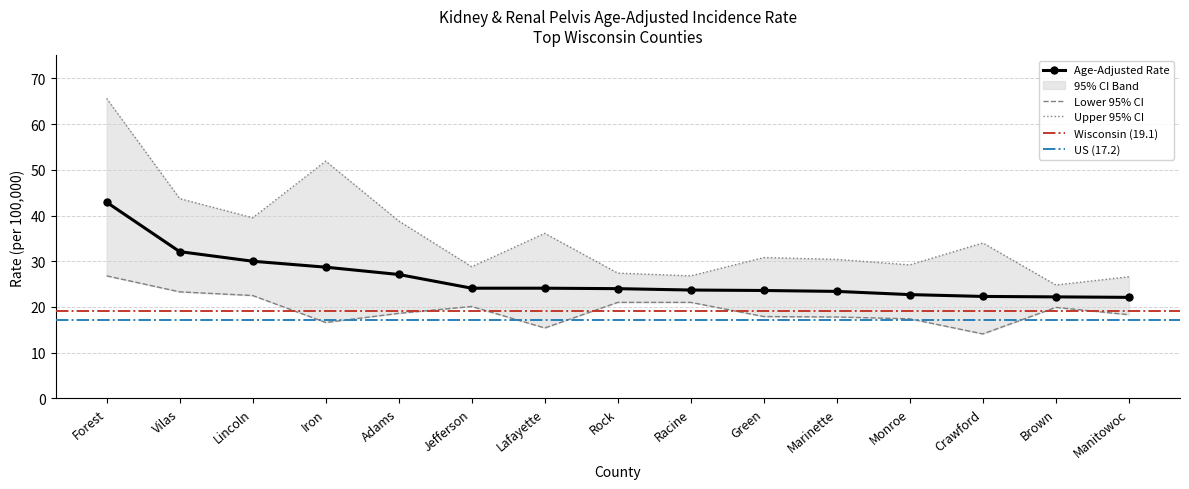

What is the value of the Upper 95% CI point at the 9th from the left?

26.8